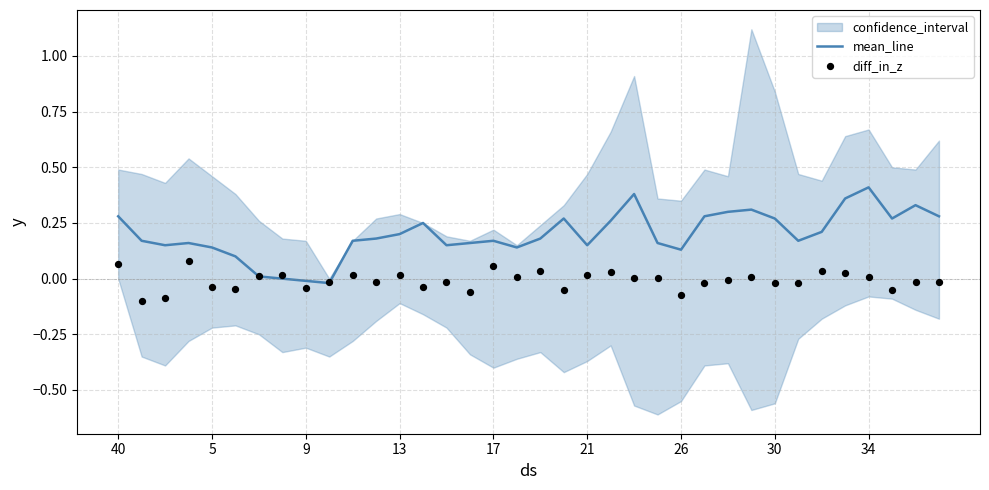

Which series has the largest total across all categories?

mean_line